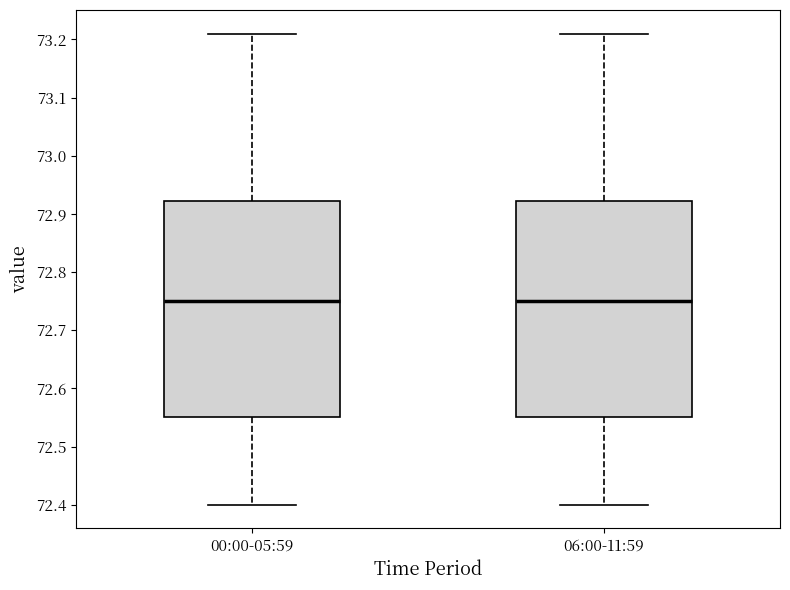

Reading left to right, transcribe this box plot: for each box, give where its median line is, the range the box spans, and where its two whiskers end, as read against the y-axis. The values are not printed on the chart, so give them approximately, as read against the axis.

00:00-05:59: median 72.75, box 72.55 to 72.92, whiskers 72.40 to 73.21
06:00-11:59: median 72.75, box 72.55 to 72.92, whiskers 72.40 to 73.21